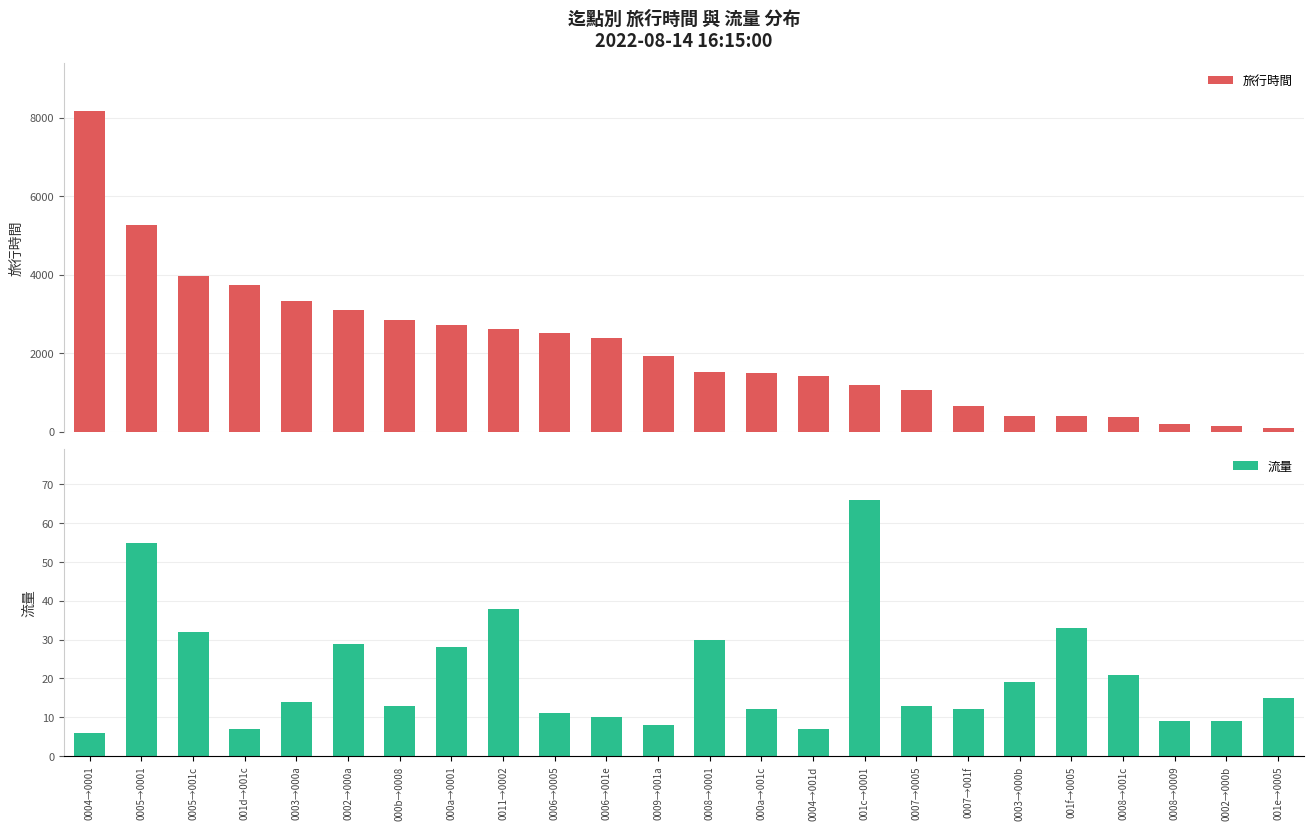

What is the difference between the 旅行時間 values at 0007→0005 and 0002→000a?

2035